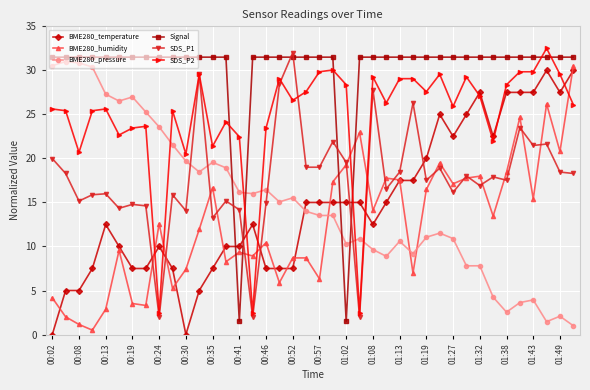

What is the value of the BME280_humidity point at the 28th from the left?

7.0